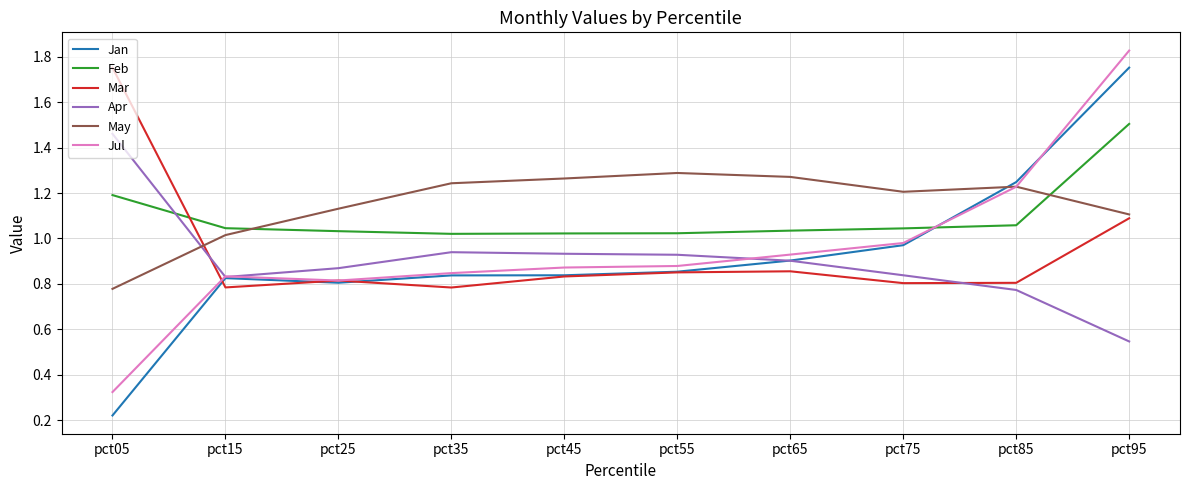

Which category has the highest value in the Mar series?

pct05